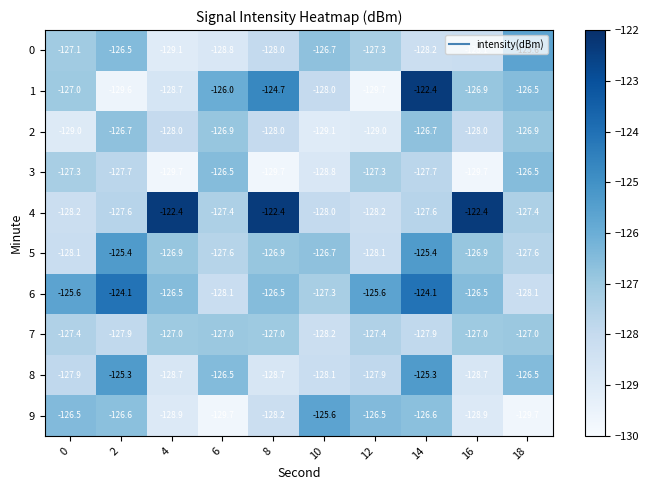

The value of 9 at 12 is -39.4. True or false?

False